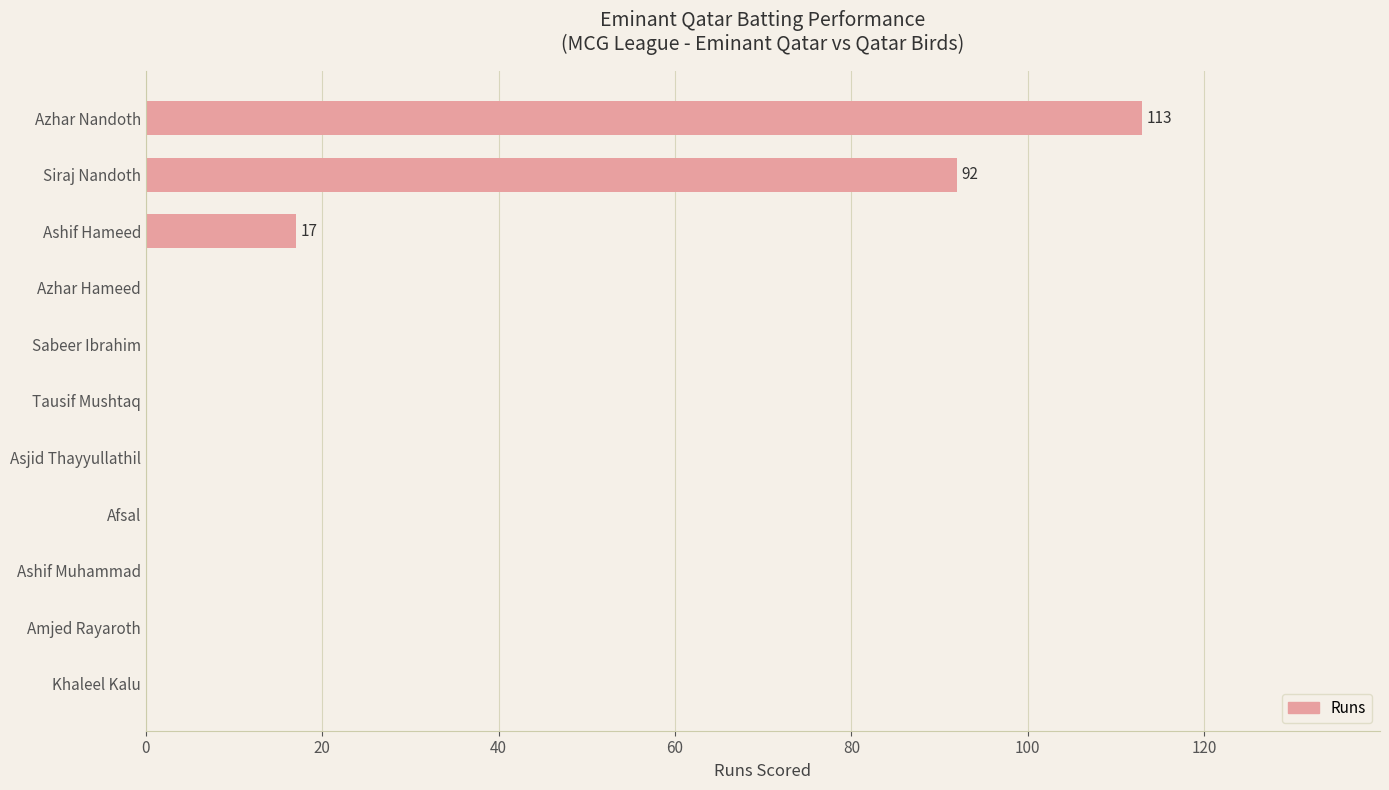

Count the values in the range 0 to 17.

9